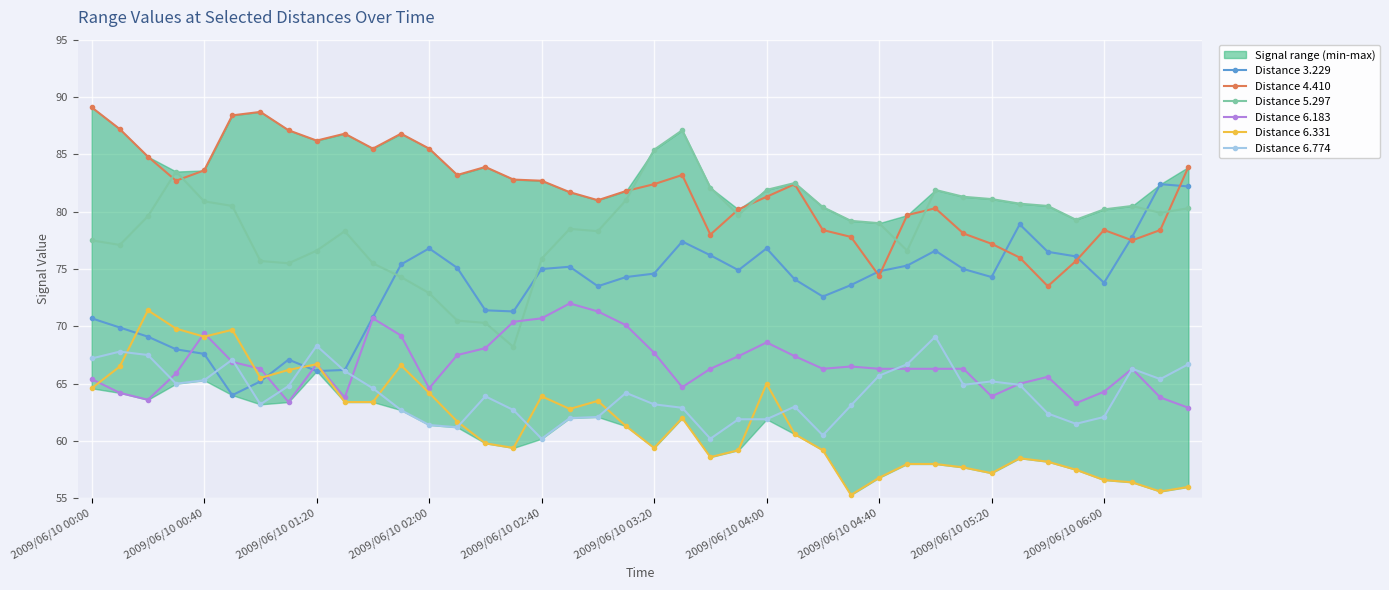

The value of Distance 6.183 at 2009/06/10 05:20 is 63.9. True or false?

True